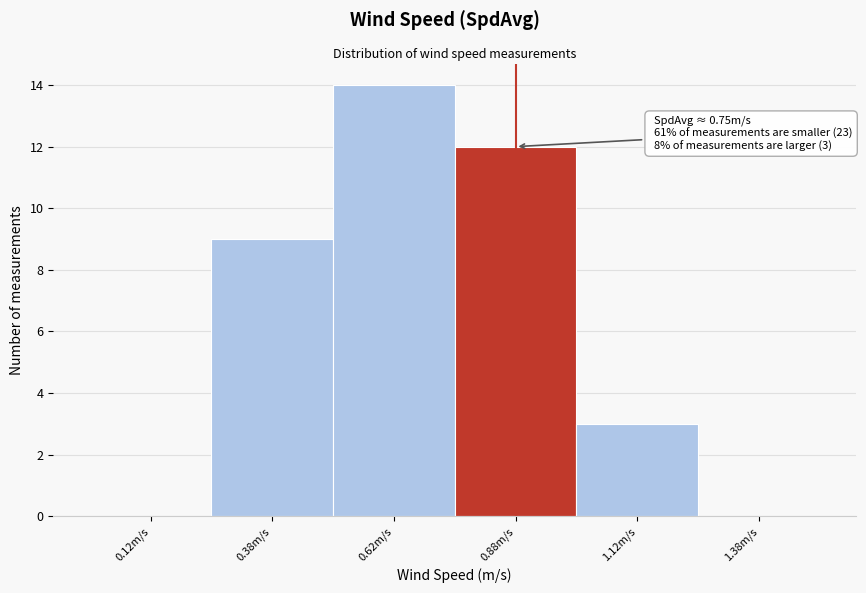

Which range on the x-axis has the tallest bar?

0.50 to 0.75